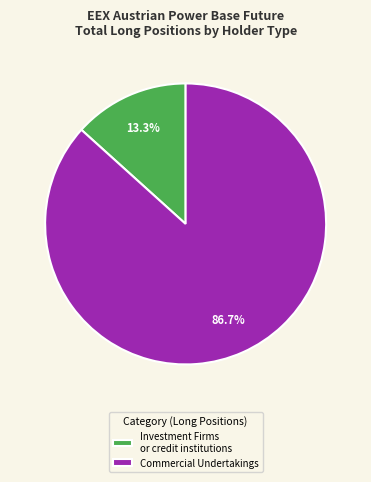

Between Investment Firms or credit institutions and Commercial Undertakings, which is larger?

Commercial Undertakings